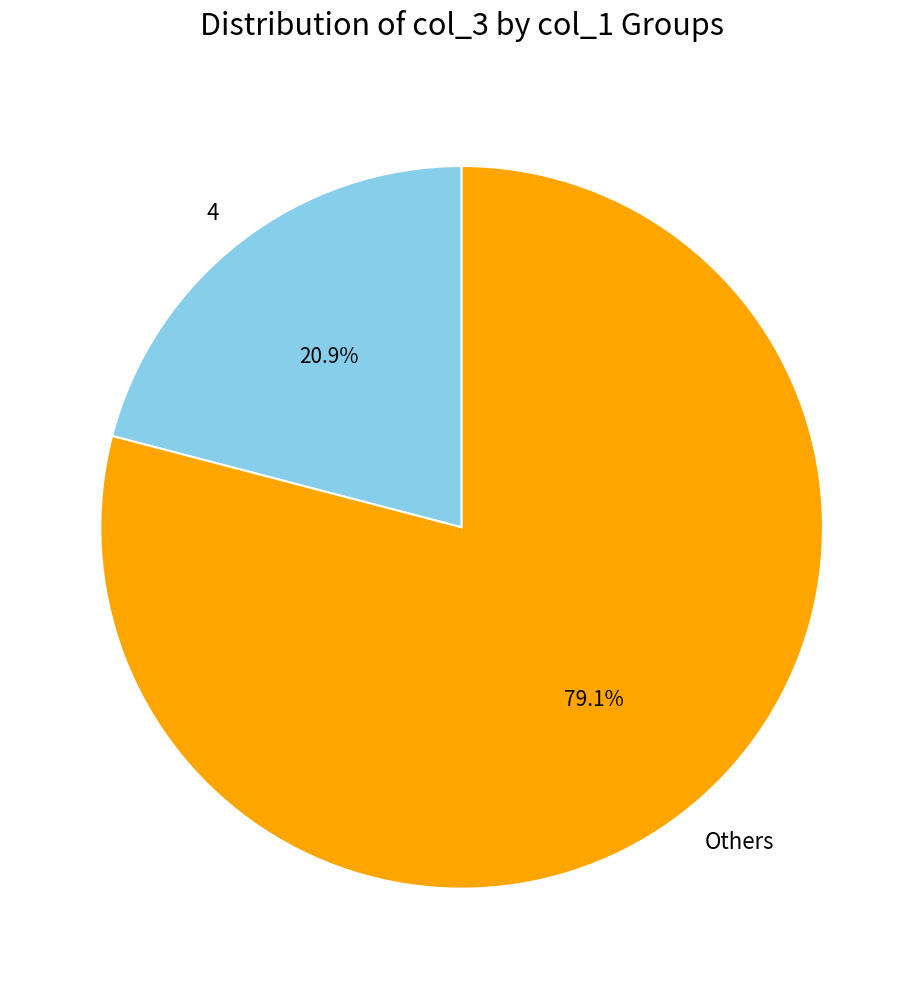

Which category has the biggest portion of the pie?

Others